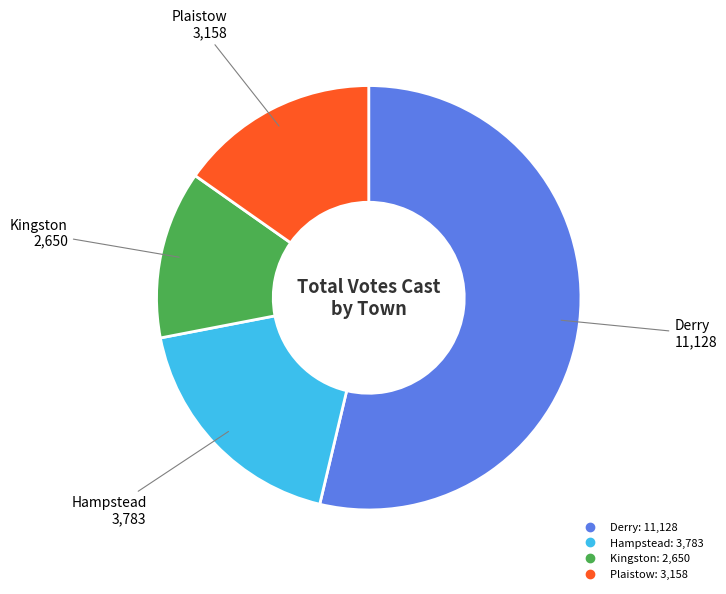

Is the sum of Kingston and Derry greater than half?

Yes